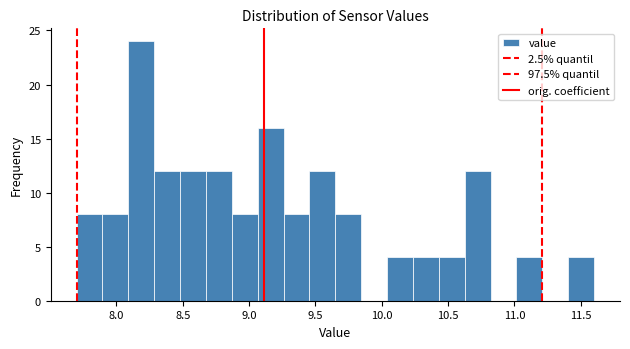

Read against the x-axis, roughly where is the centre of the tallest bar?

8.20